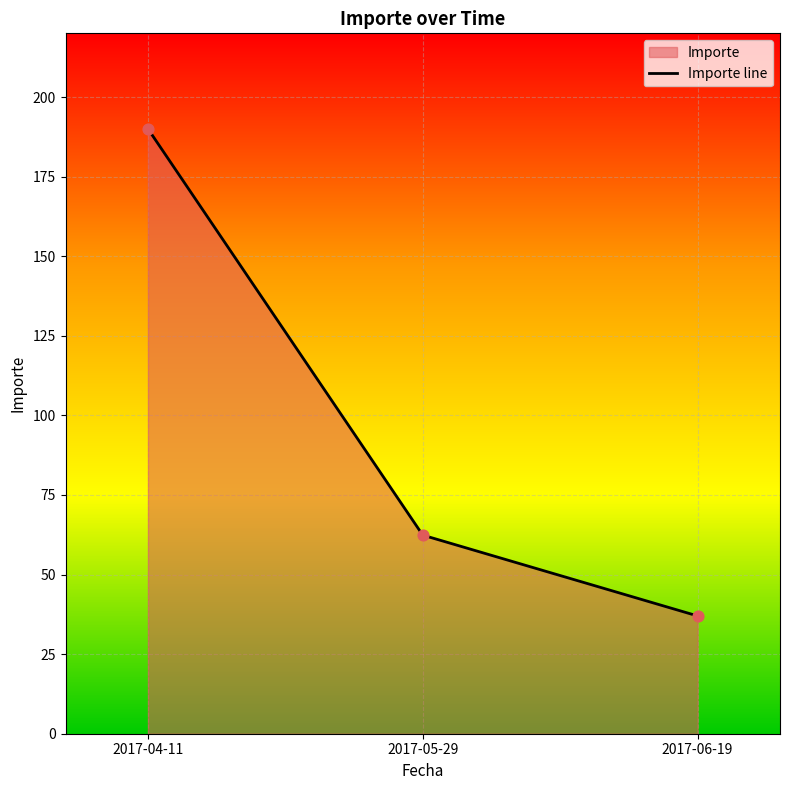

What is the change in value from 2017-04-11 to 2017-06-19?

-153.0